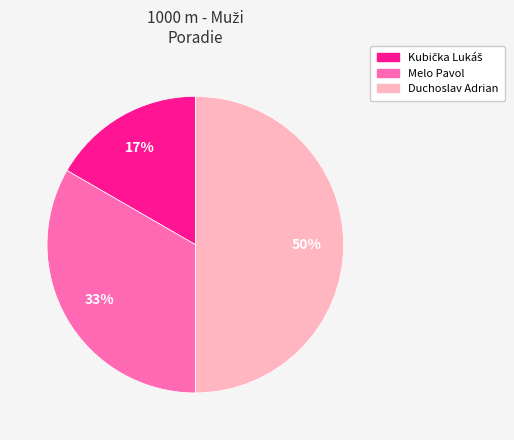

To the nearest percent, what portion does Duchoslav Adrian represent?

50%